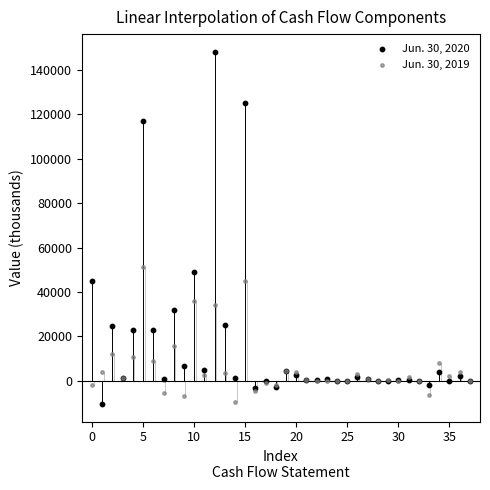

What are all the series names shown in the legend?

Jun. 30, 2020, Jun. 30, 2019